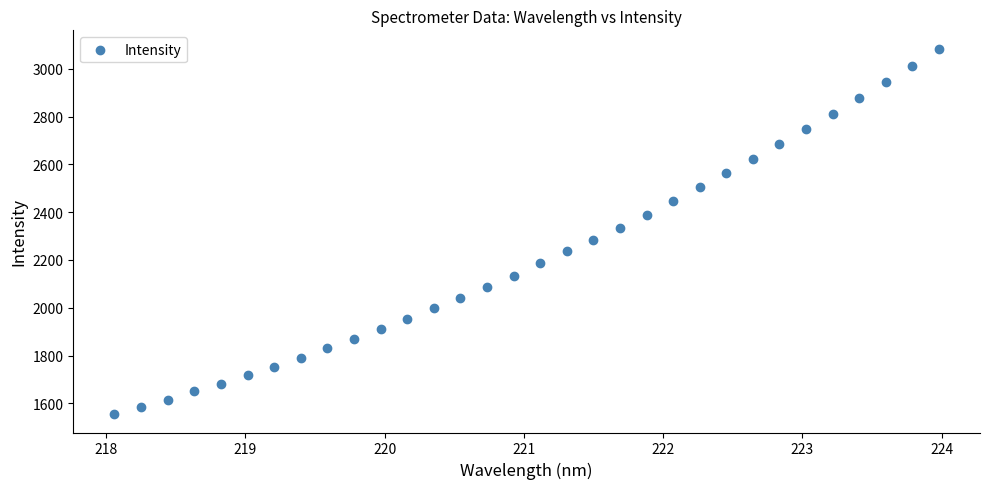

What is the range of X values (max minus min)?

5.9